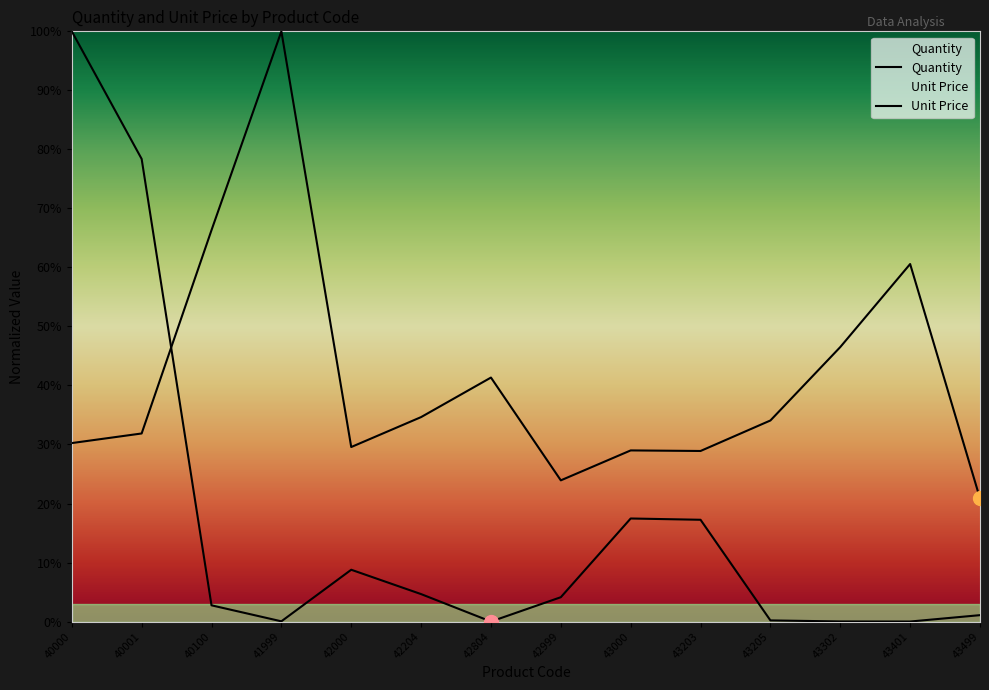

What are all the series names shown in the legend?

Quantity, Unit Price